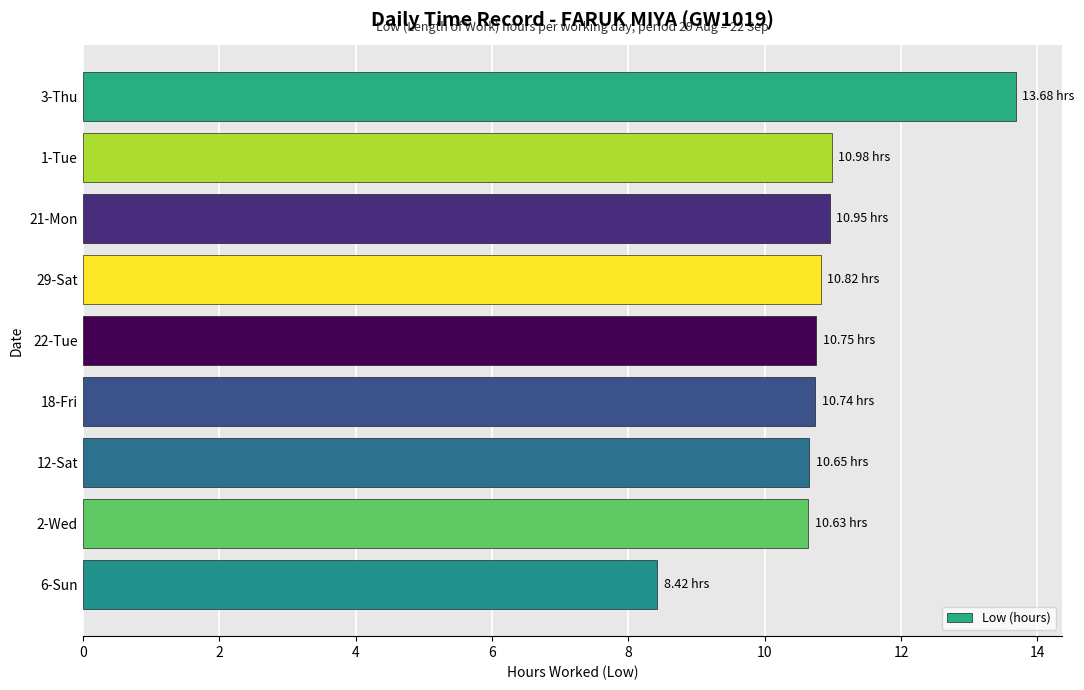

What is the maximum value shown in the chart?

13.7